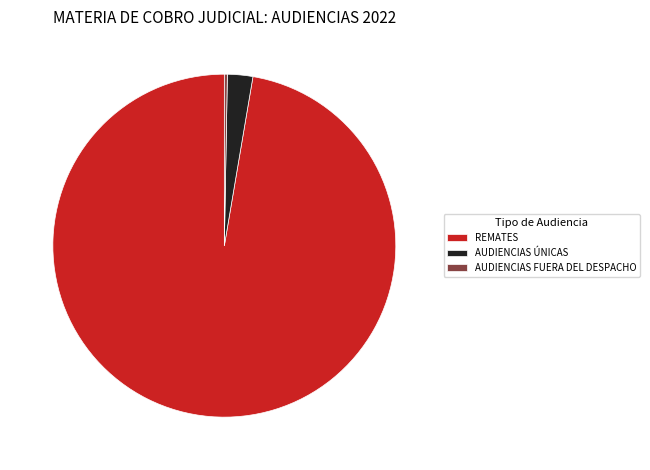

Does any single category account for the majority?

Yes